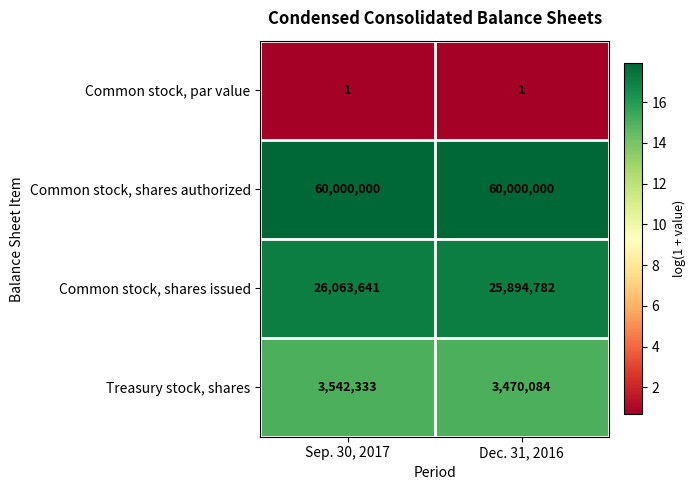

Which series has the largest range (max minus min)?

Common stock, shares issued